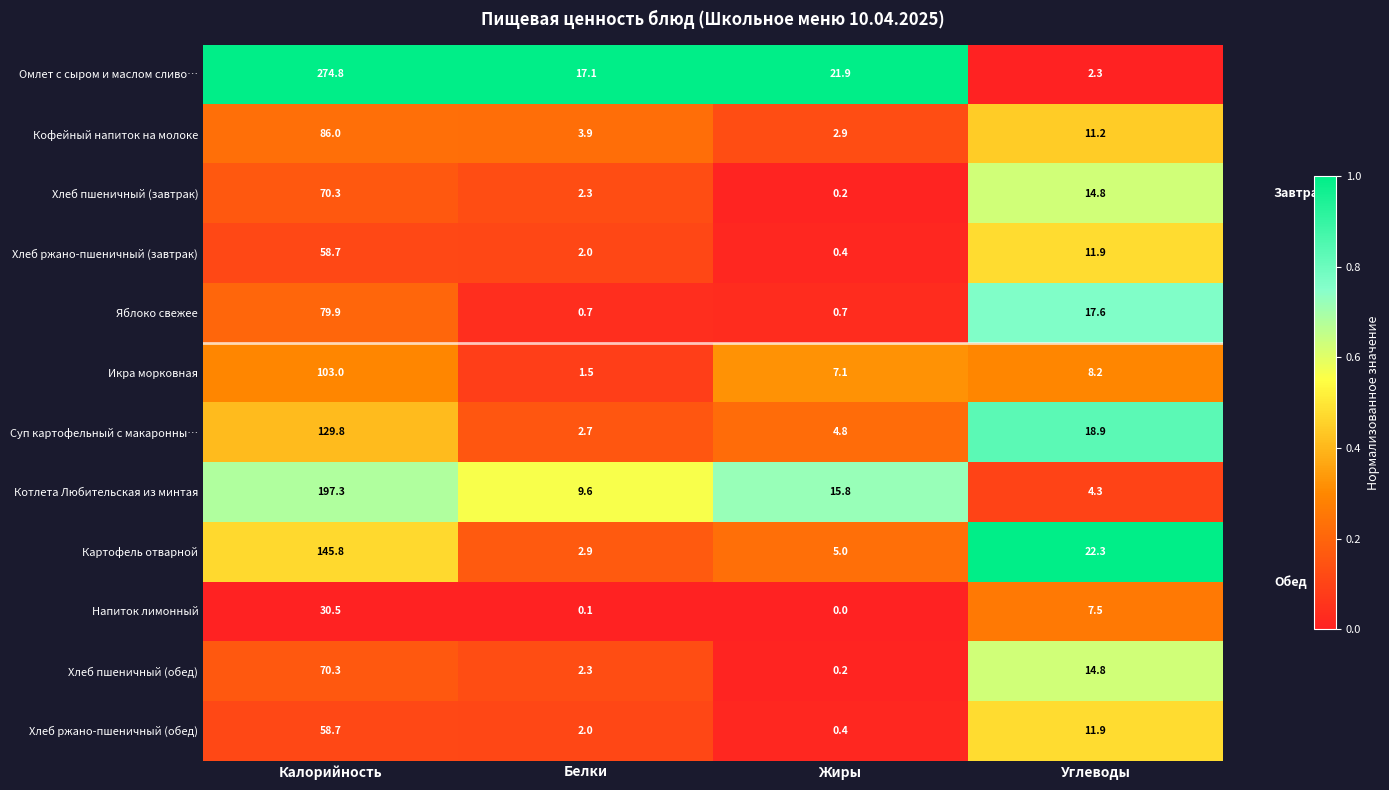

What is the difference between the maximum and minimum values in the Кофейный напиток на молоке series?

83.1